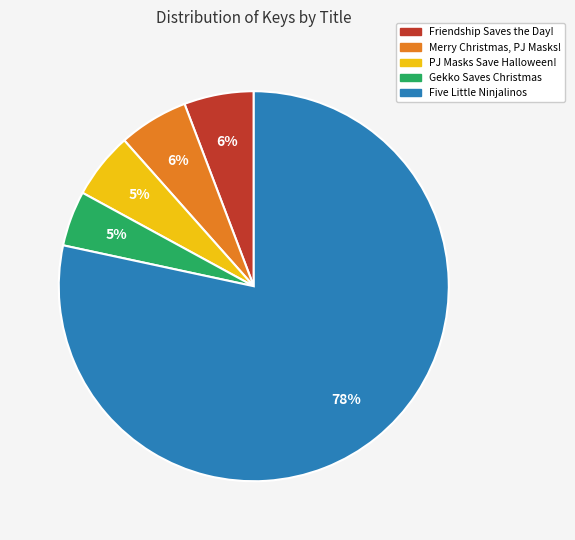

Which has a higher value, Friendship Saves the Day! or Gekko Saves Christmas?

Friendship Saves the Day!